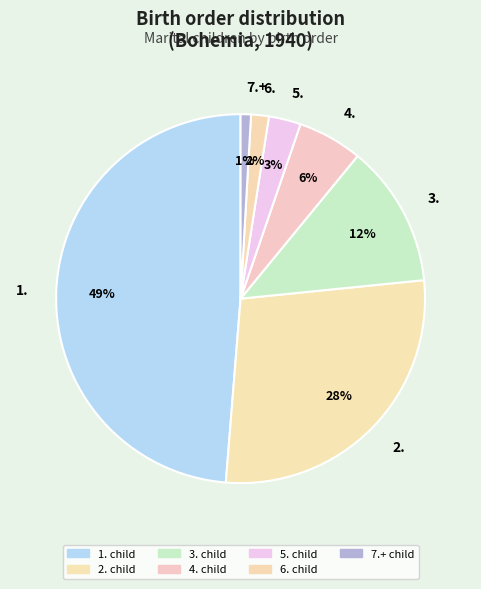

Which has a higher value, 6. or 2.?

2.